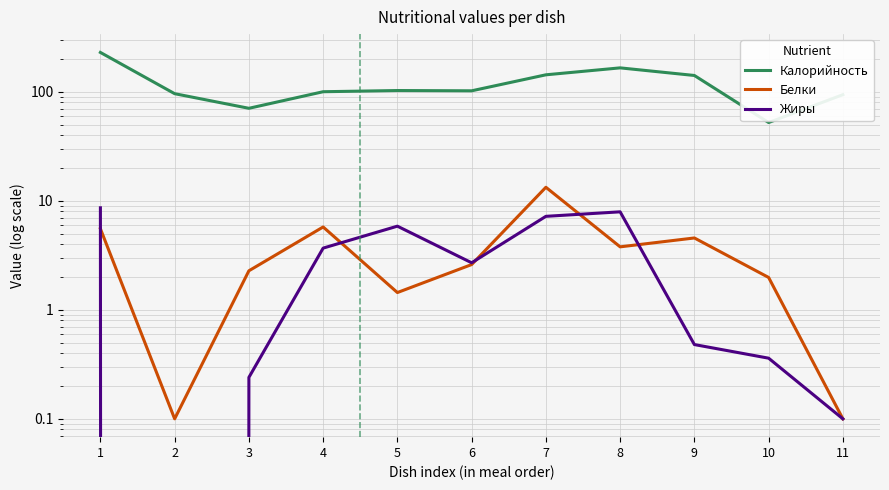

True or false: Калорийность and Белки intersect in this chart.

False